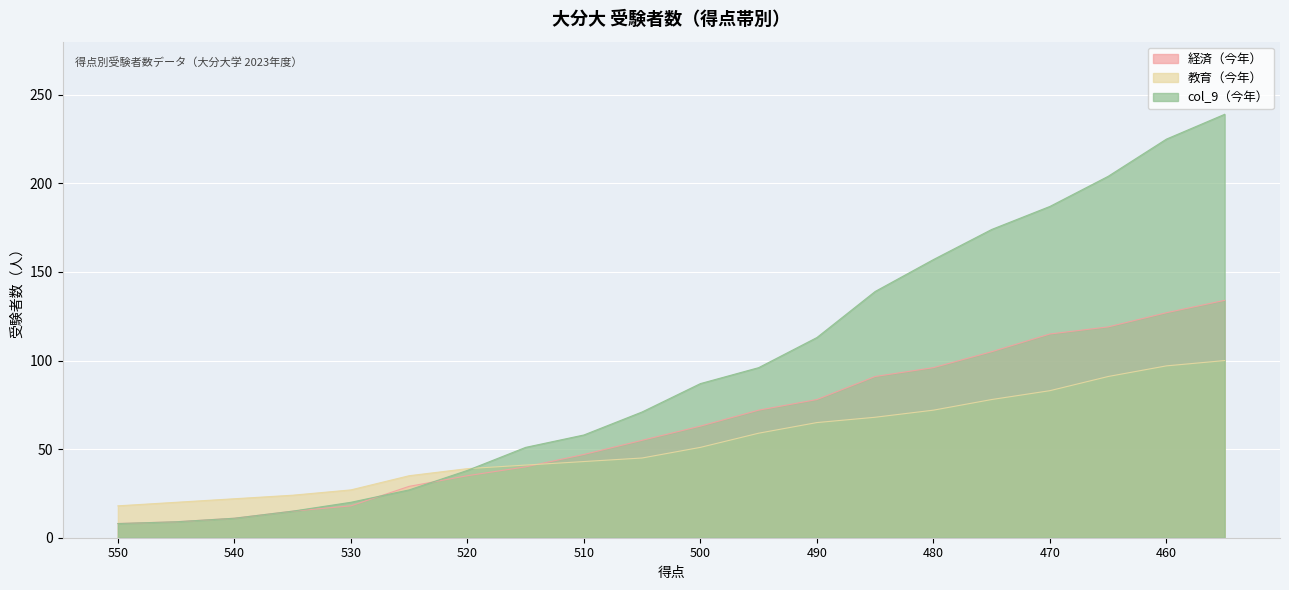

How many values in the 教育（今年） series exceed 51?

9